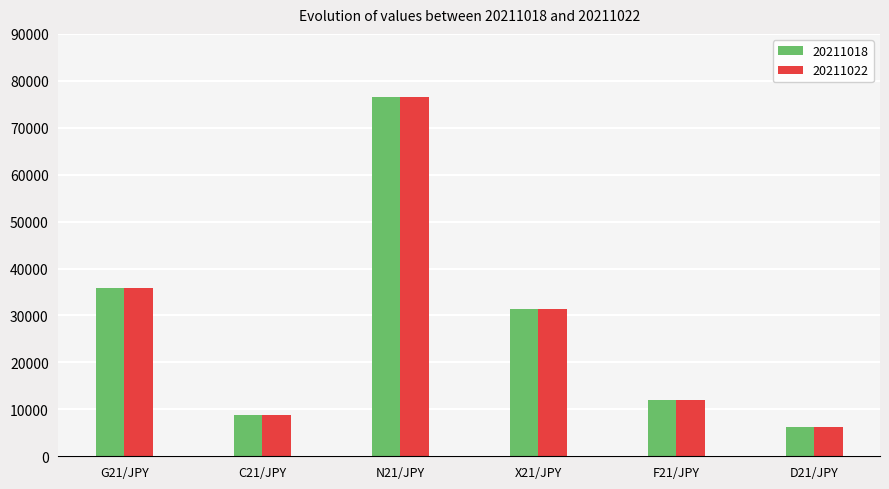

What is the label of the 4th bar from the right?

N21/JPY